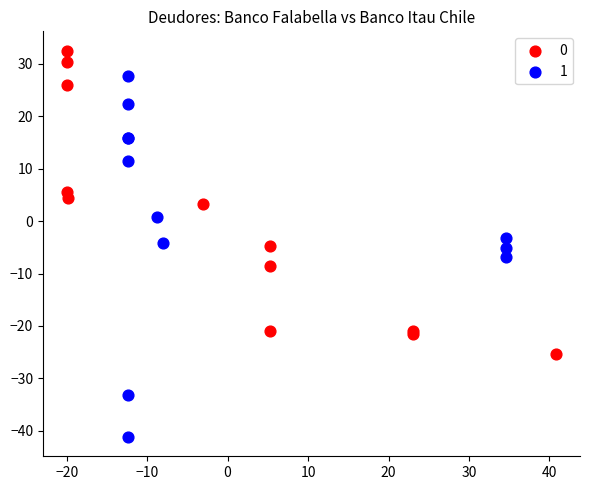

Which series has the largest Y range (max minus min)?

1